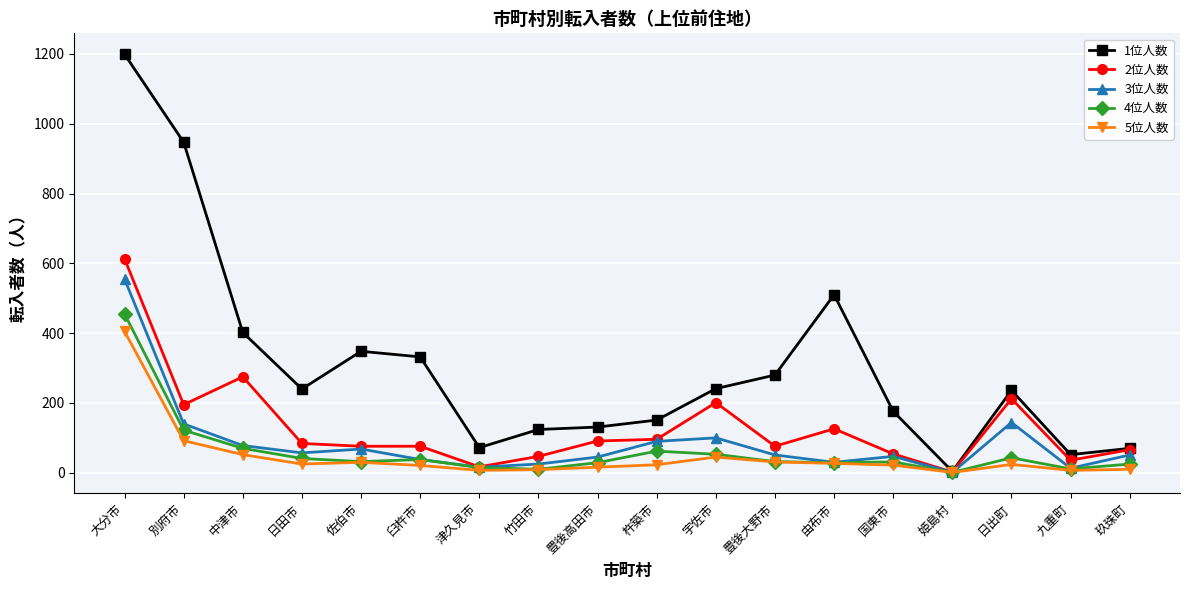

What are all the series names shown in the legend?

1位人数, 2位人数, 3位人数, 4位人数, 5位人数